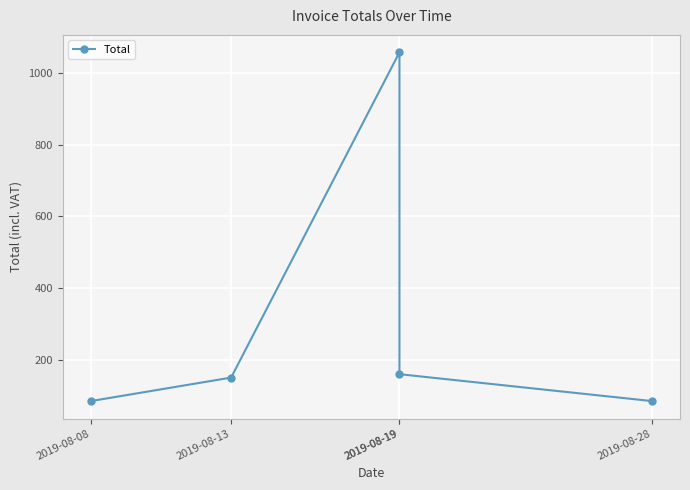

True or false: the data shows 151.0 at 2019-08-13.

True